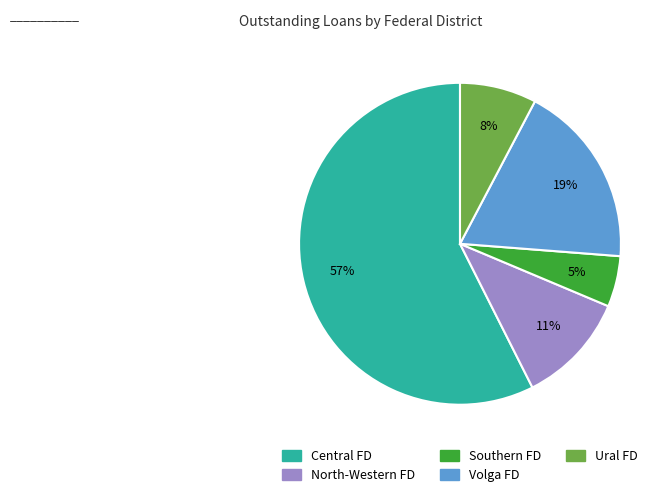

How many segments does this pie chart have?

5